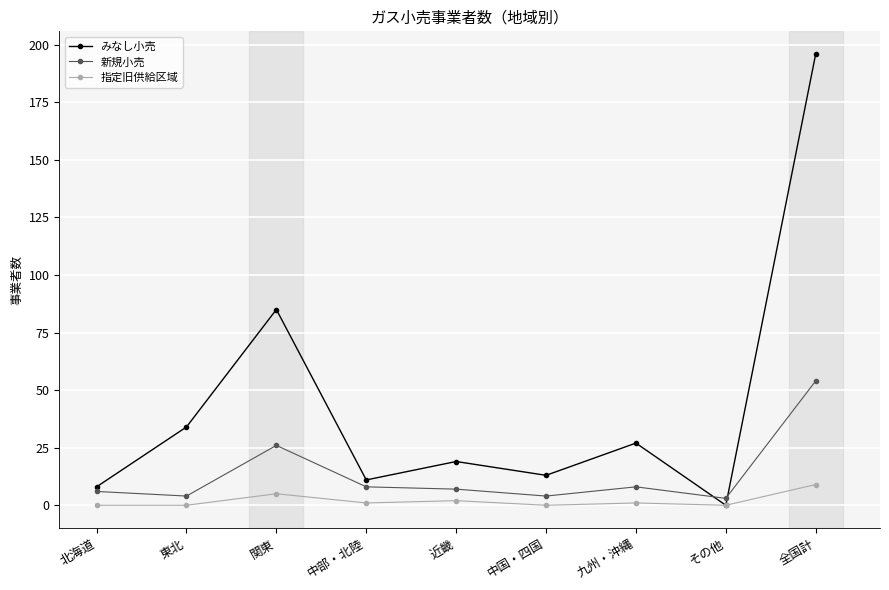

What is the greatest value displayed?

196